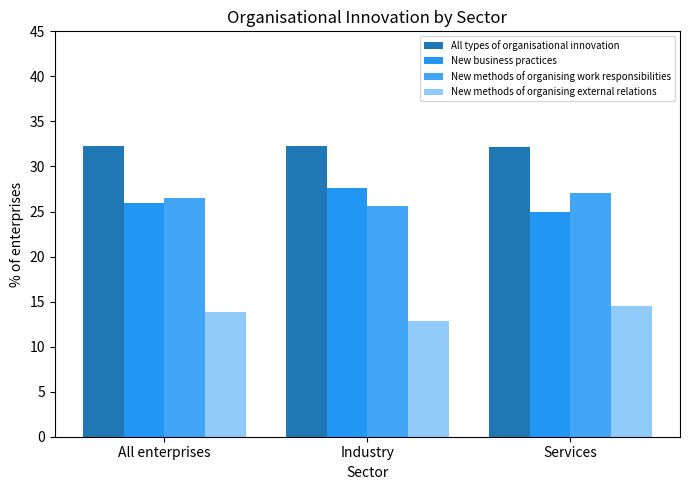

What is the difference between the second highest and minimum values in the All types of organisational innovation series?

0.1